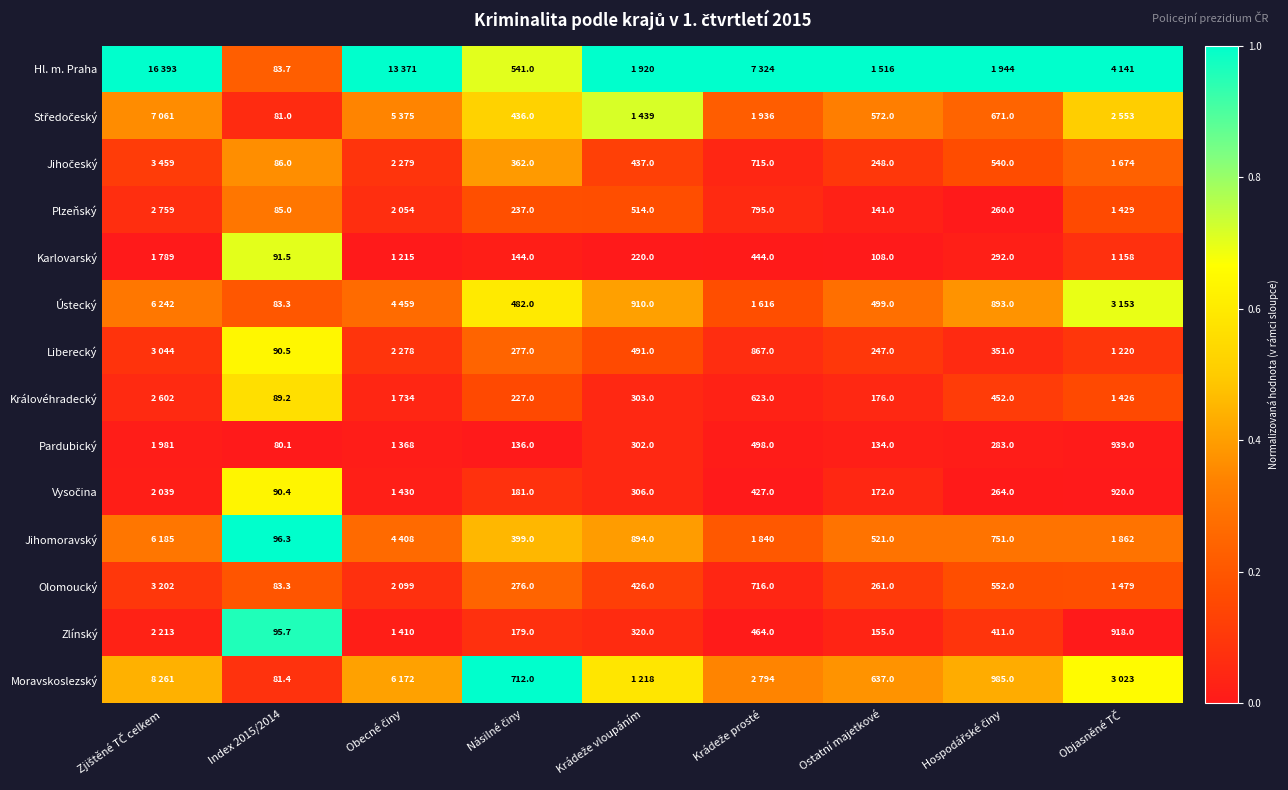

The Moravskoslezský series shows 0.6 at Násilné činy. True or false?

False